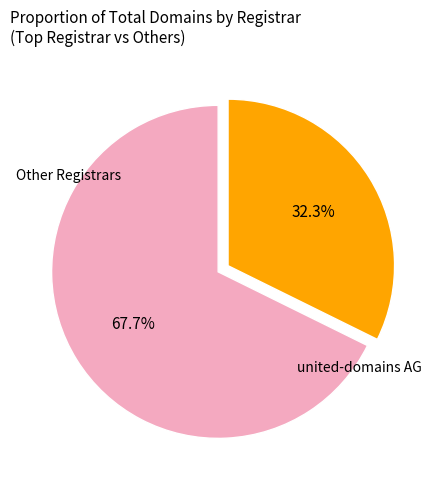

Is there a majority slice in this chart?

Yes